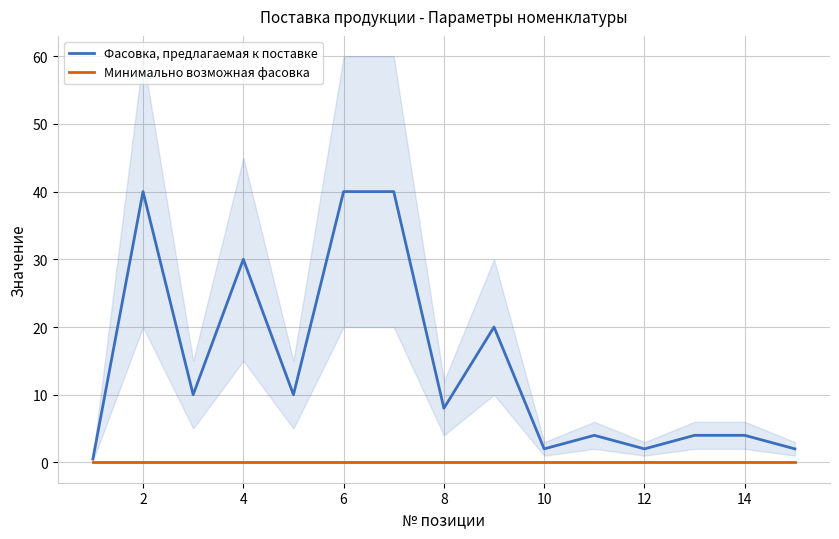

Is it true that Фасовка, предлагаемая к поставке equals 49.1 at 4?

False